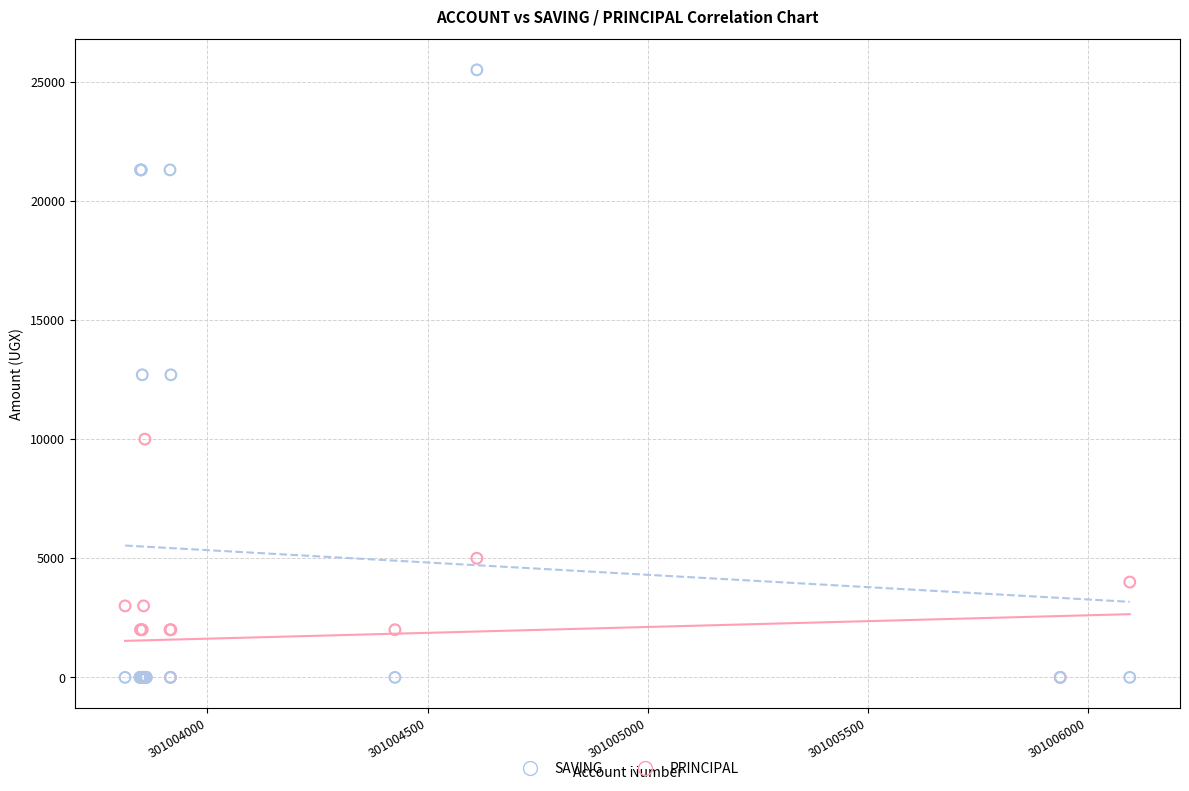

What are all the series names shown in the legend?

SAVING, PRINCIPAL